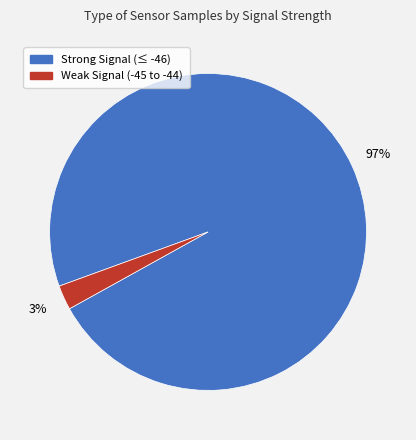

To the nearest percent, what is the average slice percentage?

50%